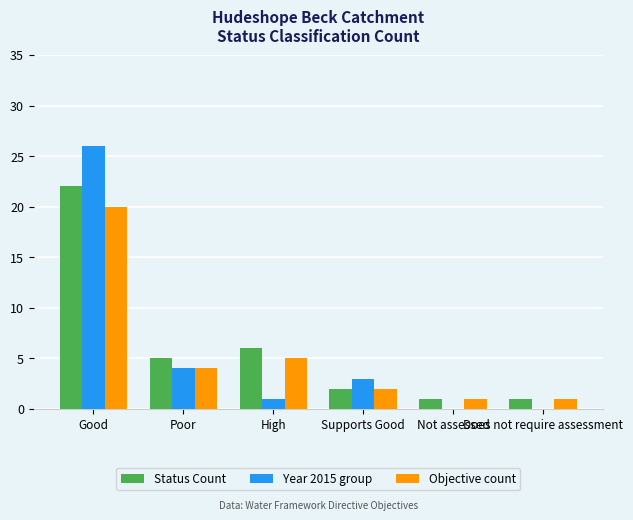

At which category is the sum across all series the highest?

Good